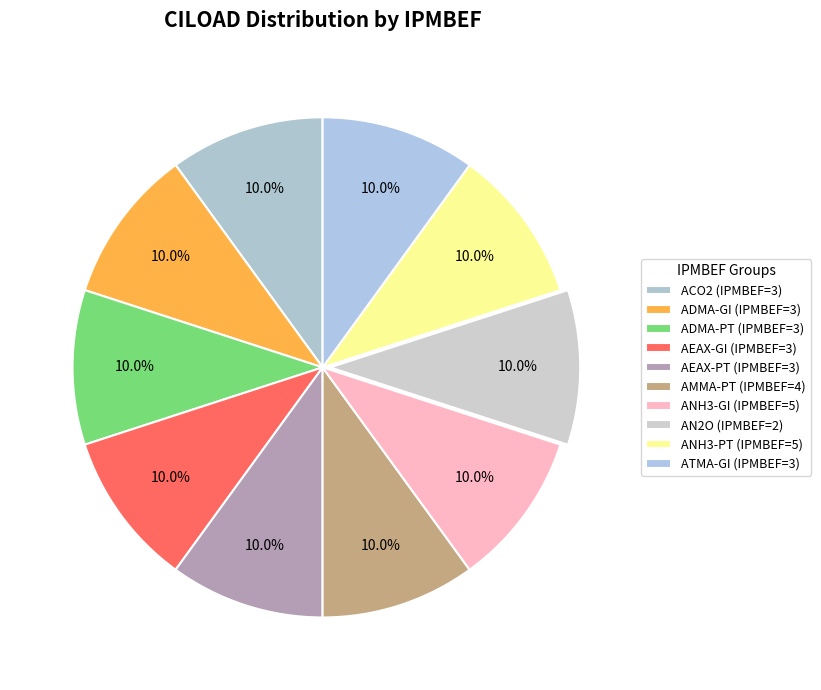

Is there any slice that represents more than half of the pie?

No